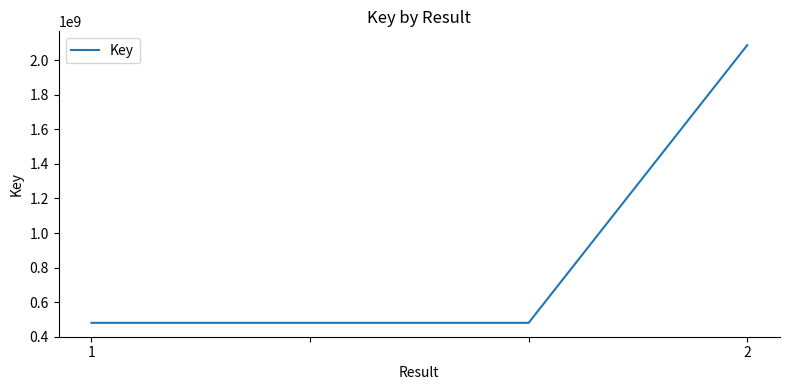

What is the maximum value shown in the chart?

2086669444